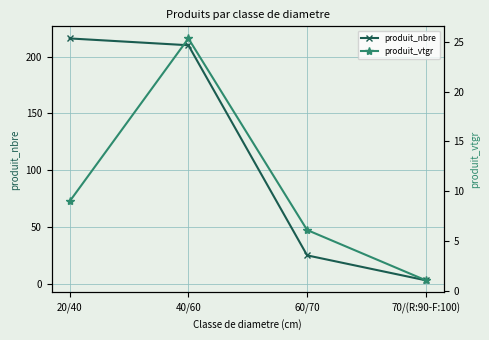

What is the sum of all produit_nbre values?

454